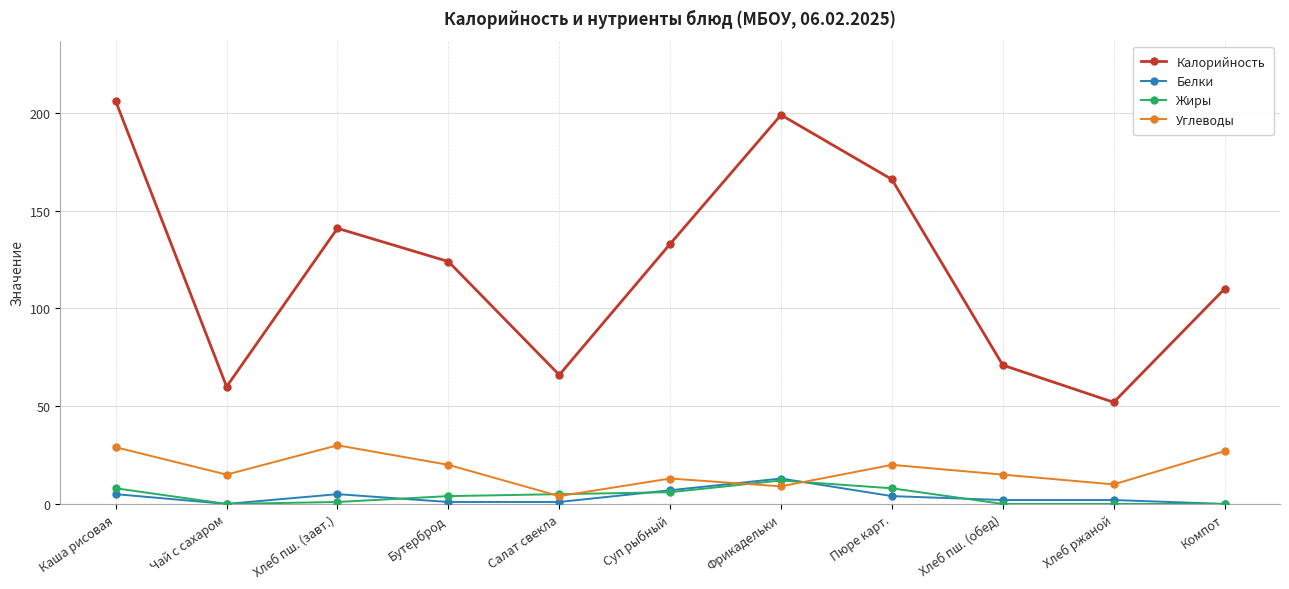

What is the value of the Углеводы point at the 5th from the left?

4